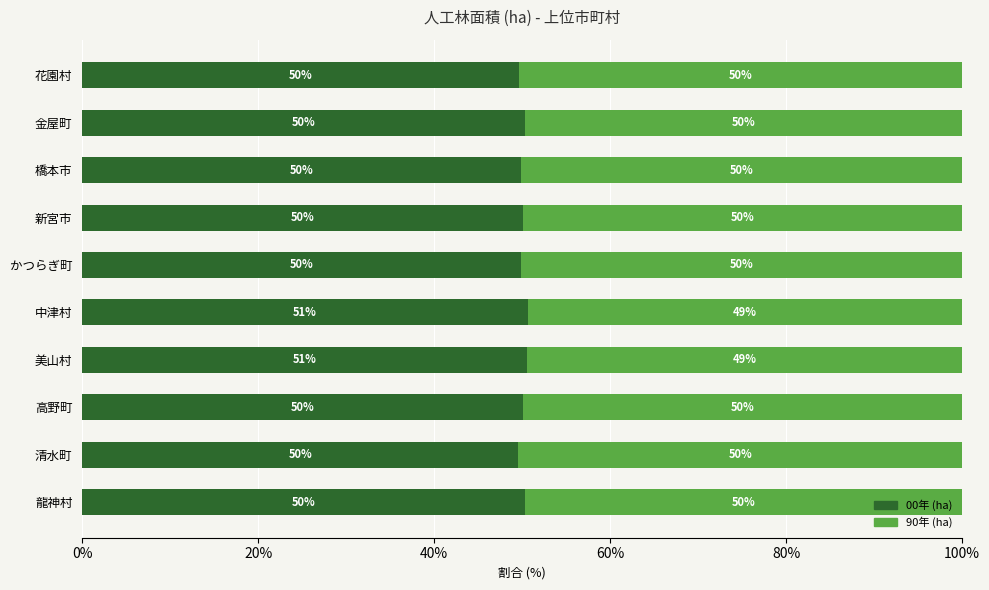

What is the highest value of the 00年 (ha) series?

50.7